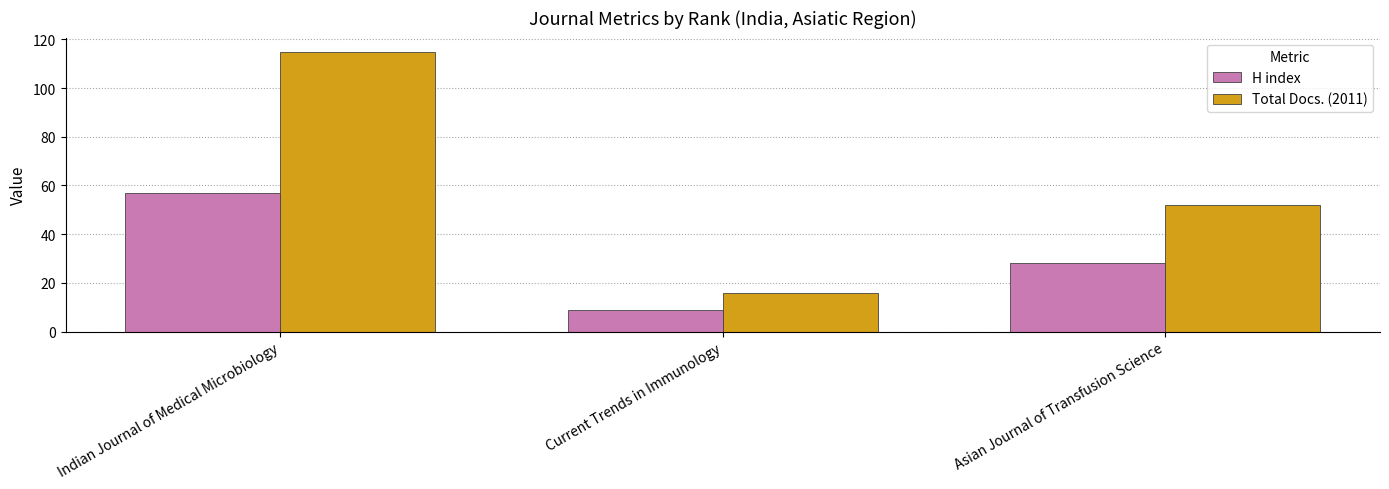

What is the label of the 1st bar from the left?

Indian Journal of Medical Microbiology